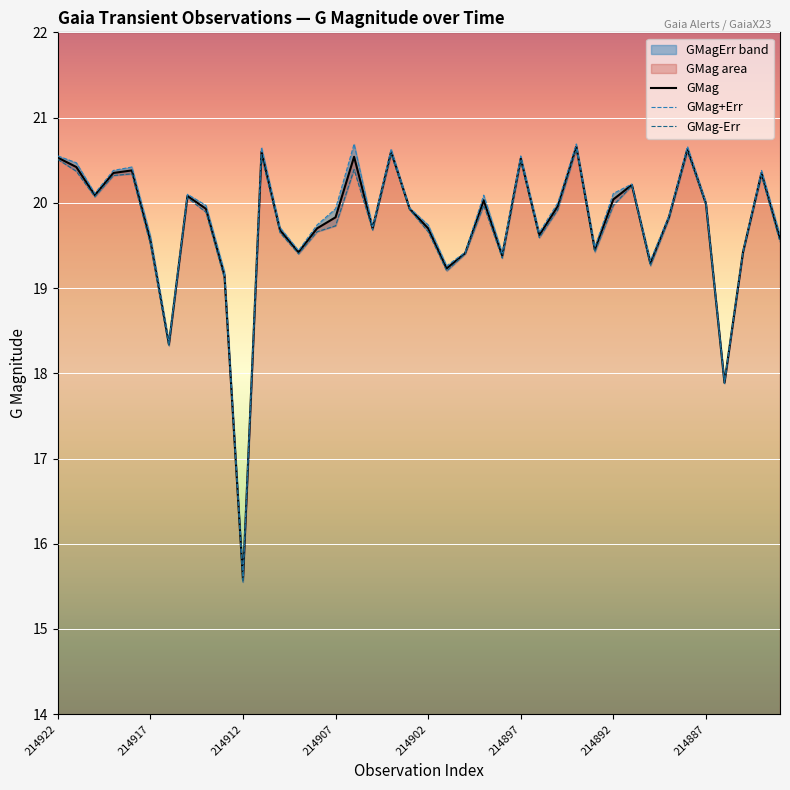

What is the maximum value shown in the chart?

20.7